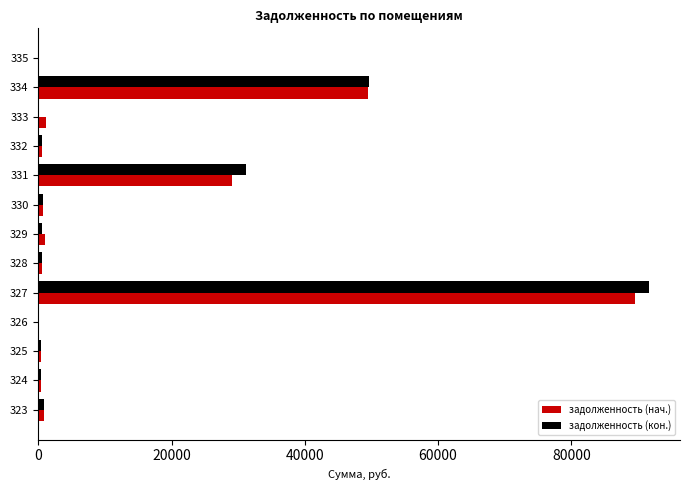

At which category does the chart reach its peak across all series?

327